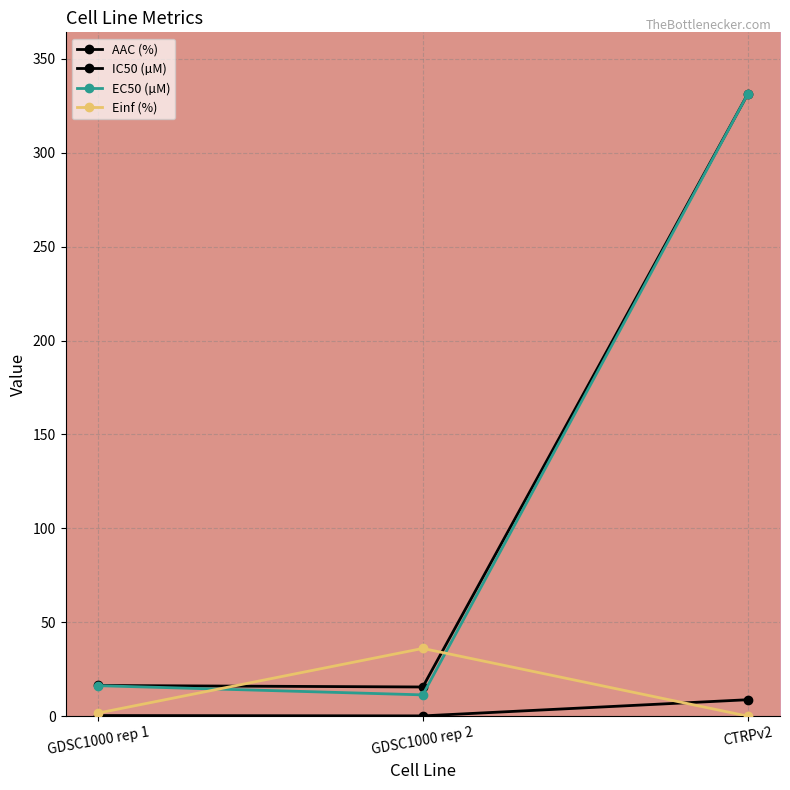

What is the difference between the maximum and minimum values in the EC50 (µM) series?

319.7